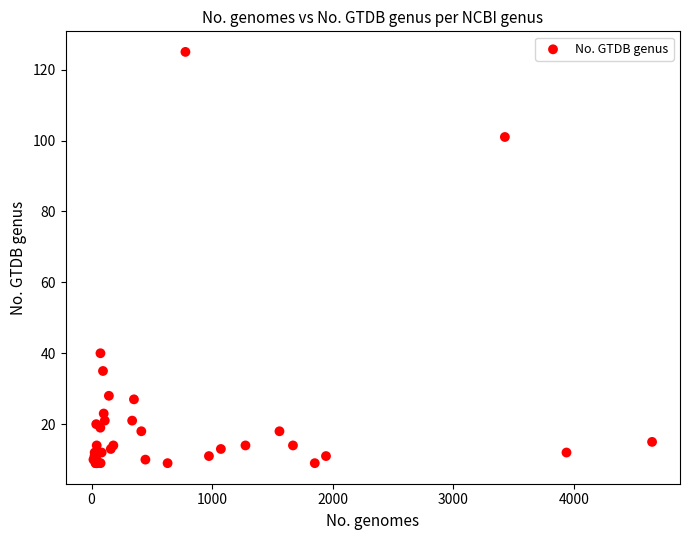

What Y value in the scatter plot is closest to 67?

40